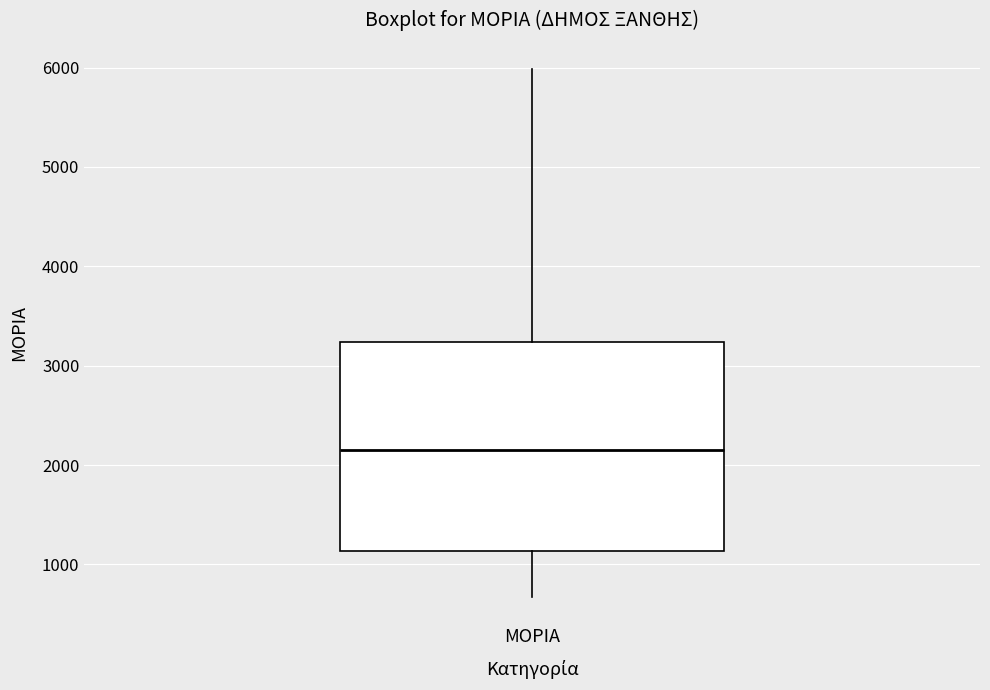

Where does the median line of the box for ΜΟΡΙΑ sit on the y-axis? The values are not printed on the chart, so give them approximately, as read against the axis.

2100